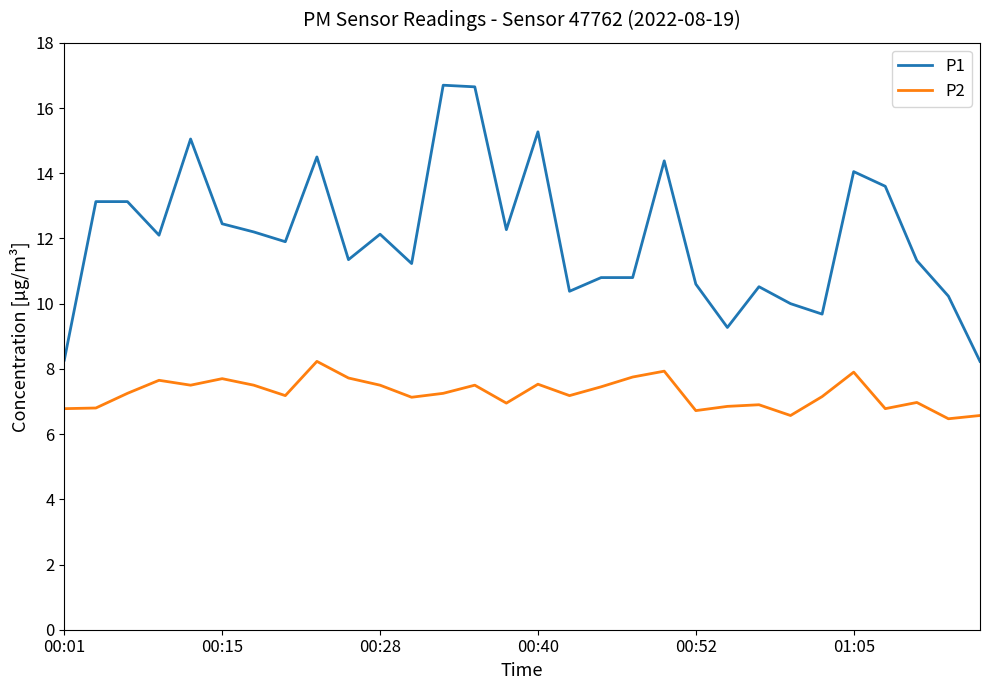

What is the smallest value displayed?

6.5